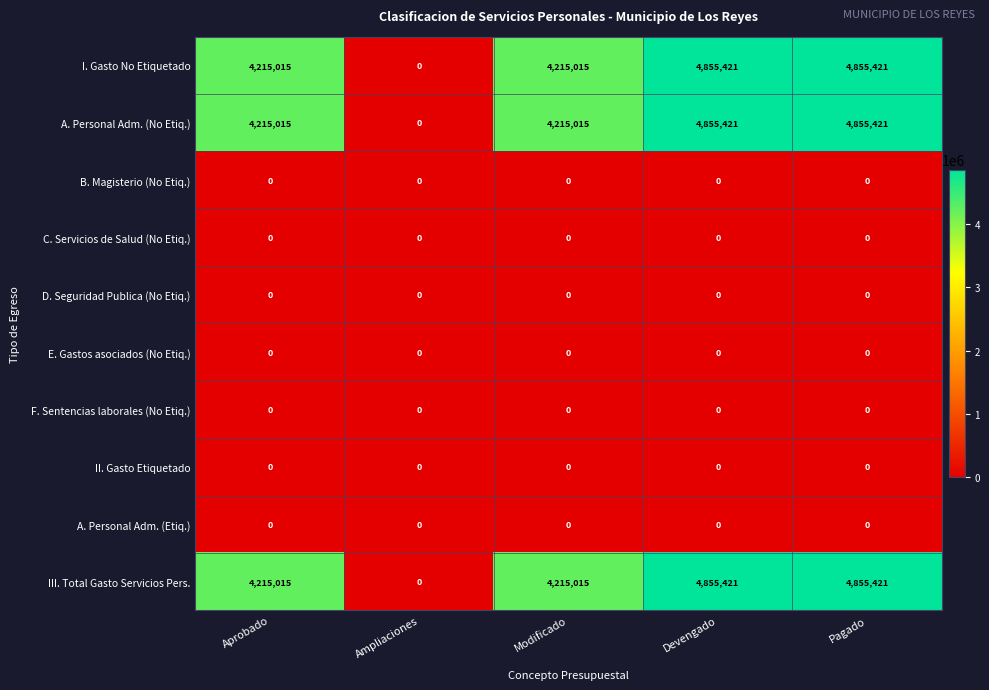

How many III. Total Gasto Servicios Pers. values are between 4215015 and 4855421?

4